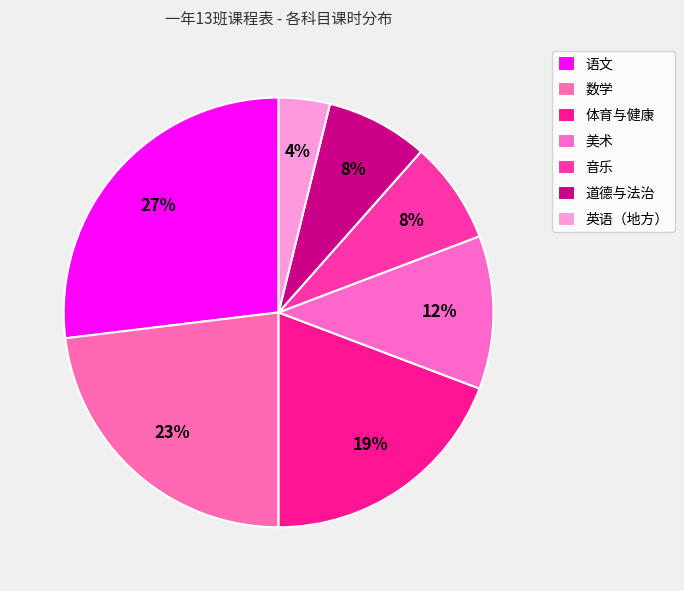

How many segments does this pie chart have?

7